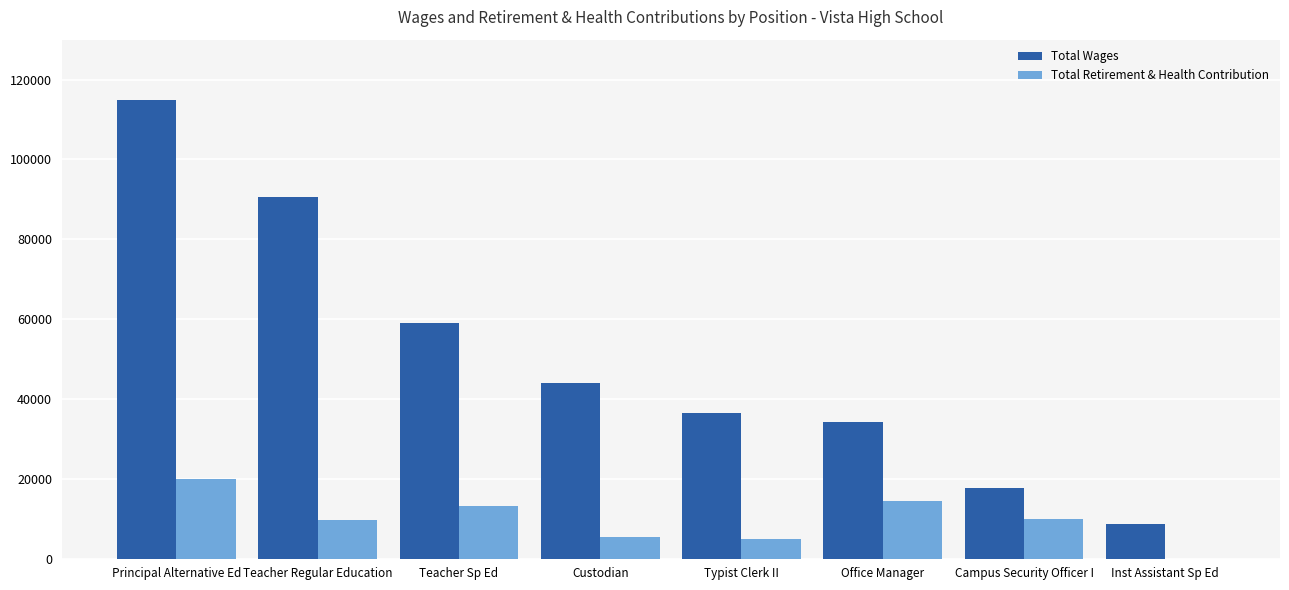

What is the sum of the Total Retirement & Health Contribution values at Inst Assistant Sp Ed and Campus Security Officer I?

9887